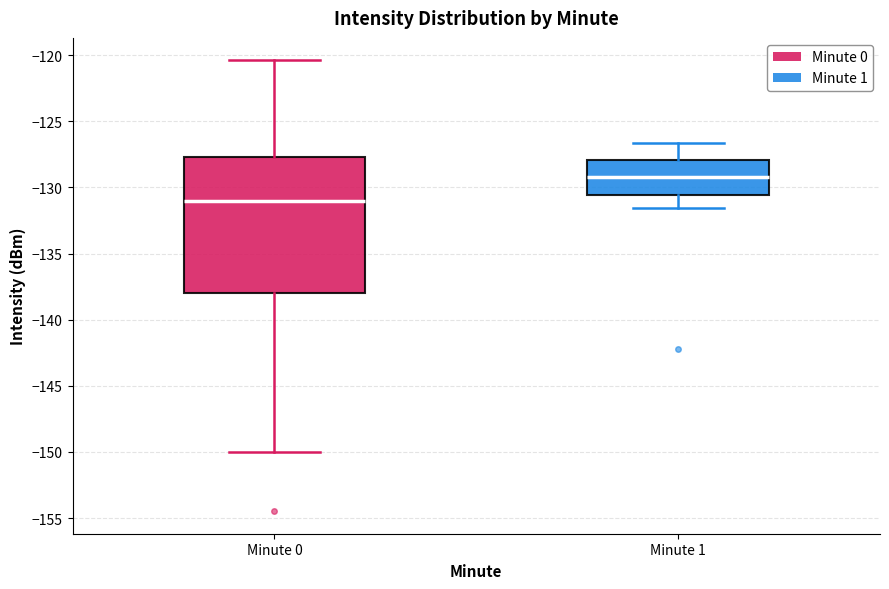

Which box's median line is the highest?

Minute 1